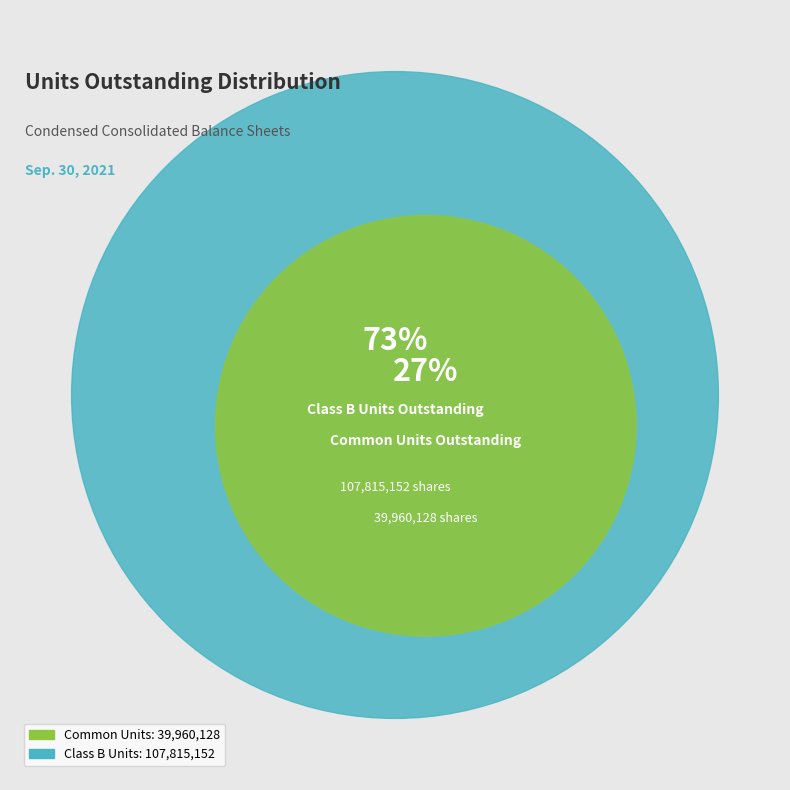

Count the number of slices in the pie.

2